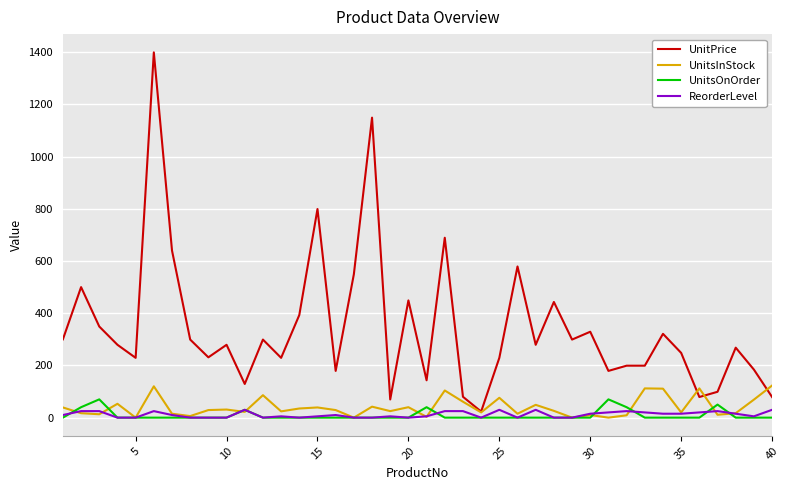

Which series has the largest total across all categories?

UnitPrice